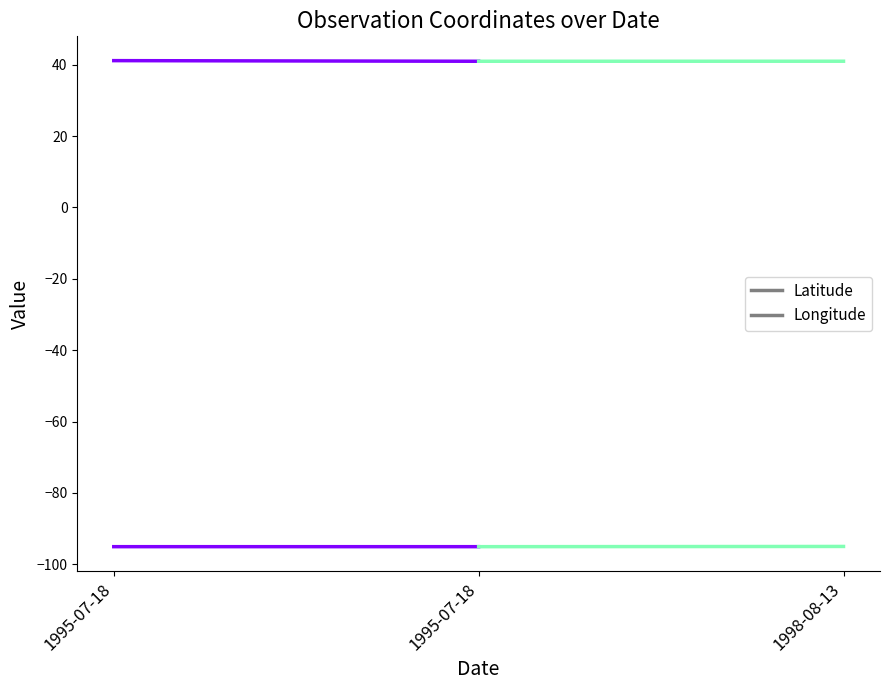

Which category has the highest value in the Longitude series?

1998-08-13